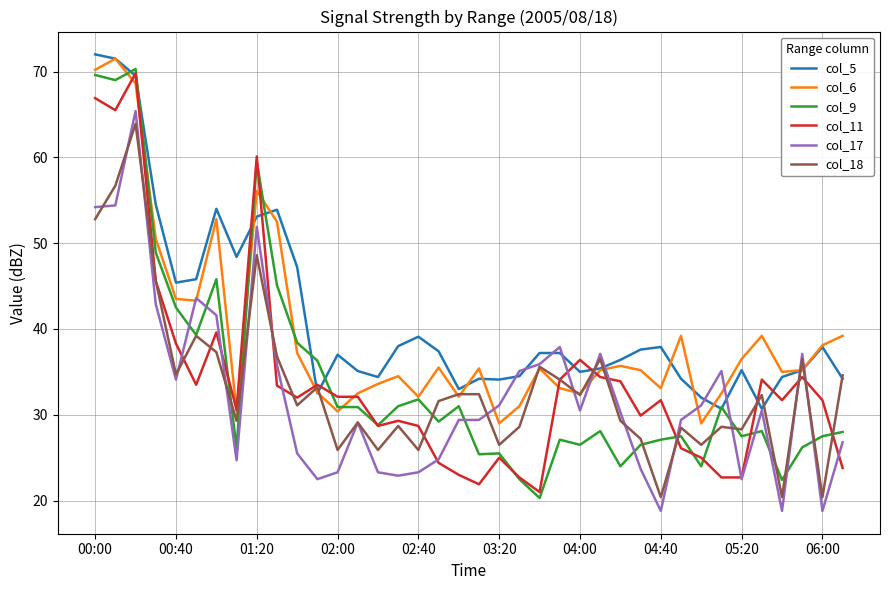

Which series ends up on top after the final intersection of col_9 and col_17?

col_9